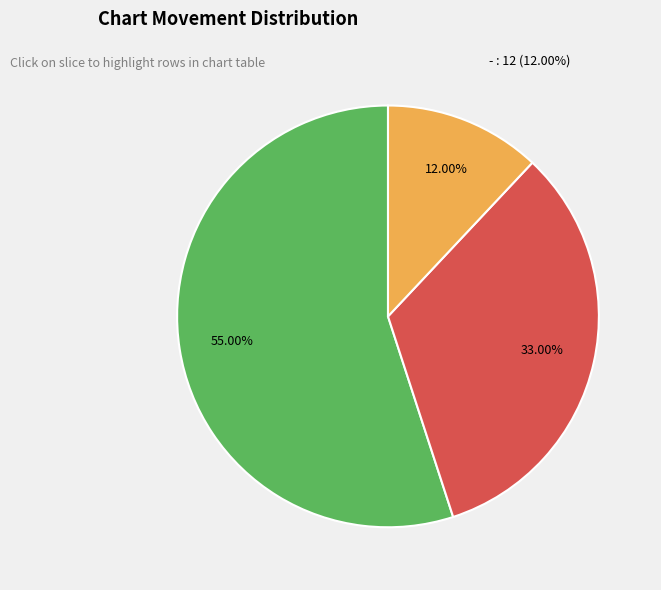

To the nearest percent, what percentage of the pie is down?

33%